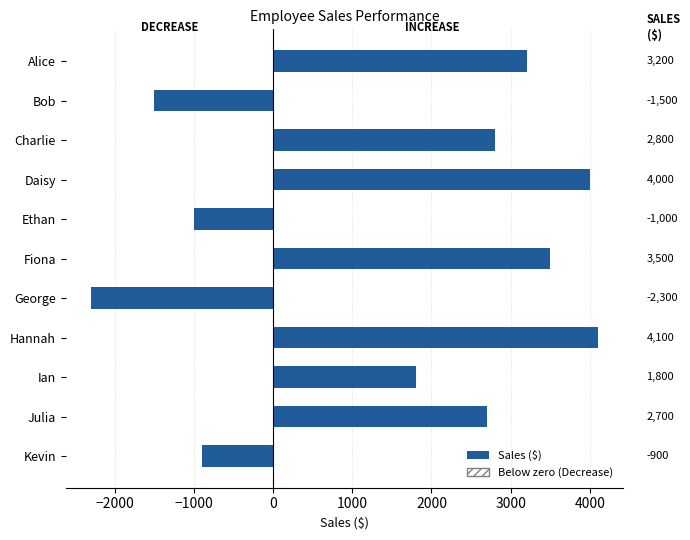

What is the difference between the maximum and minimum values?

6400